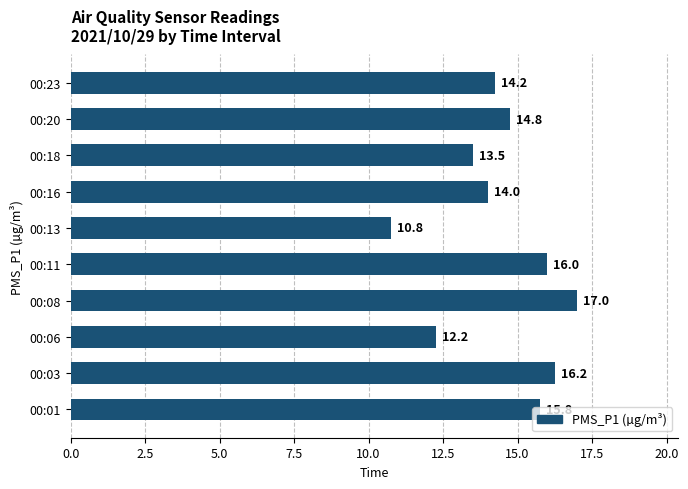

What is the maximum value shown in the chart?

17.0